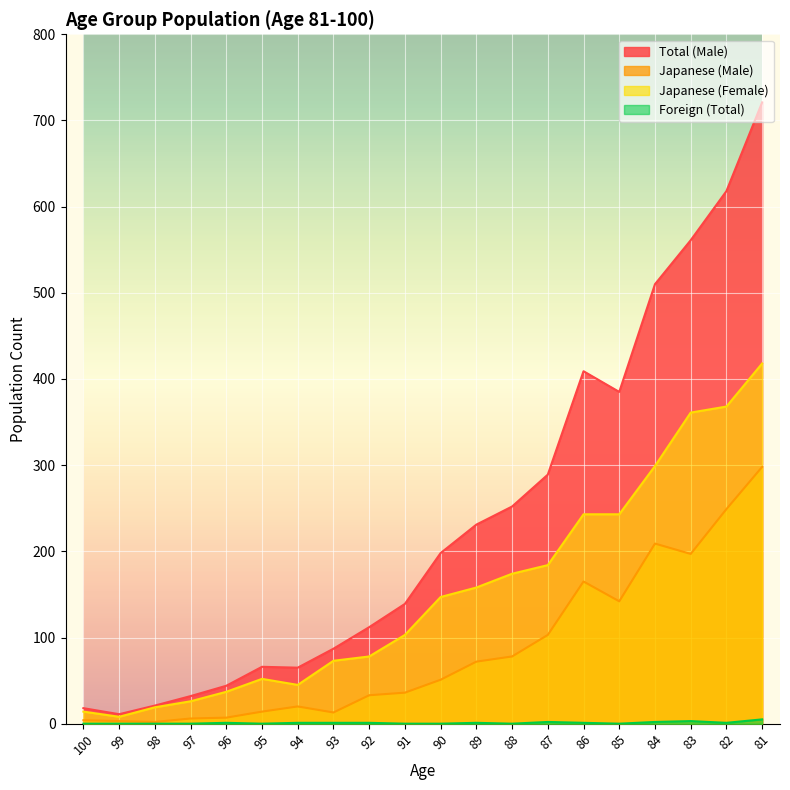

Is the value of Total (Male) at 90 greater than the value of Japanese (Male) at 96?

Yes